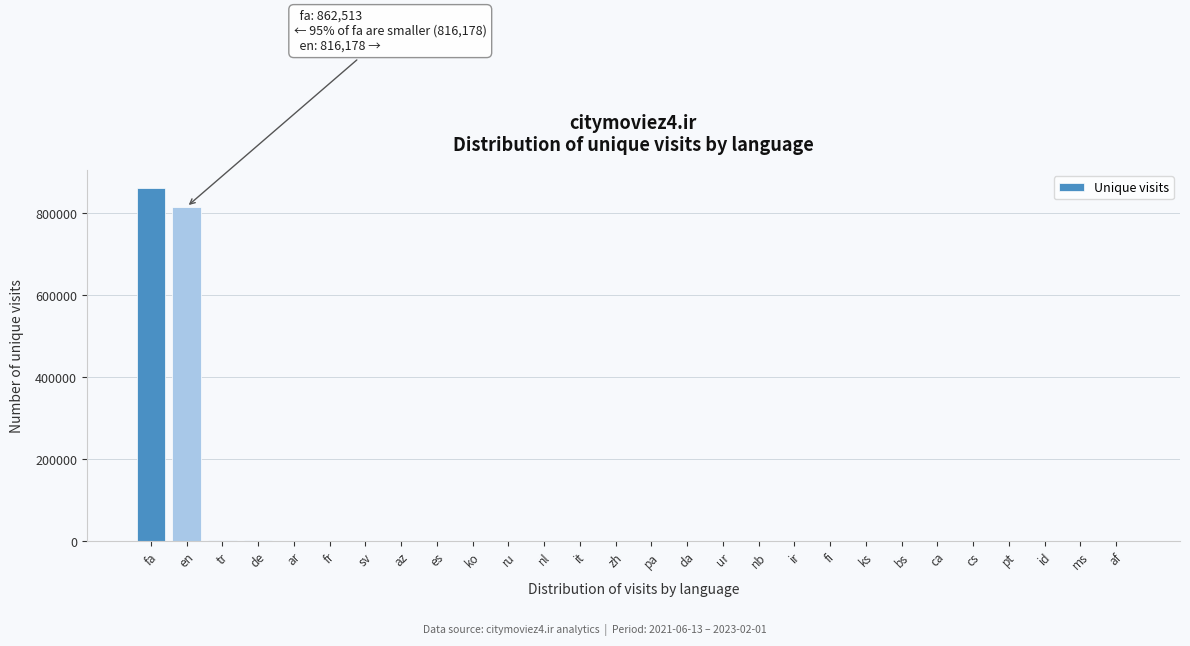

At which category does the chart reach its peak across all series?

fa